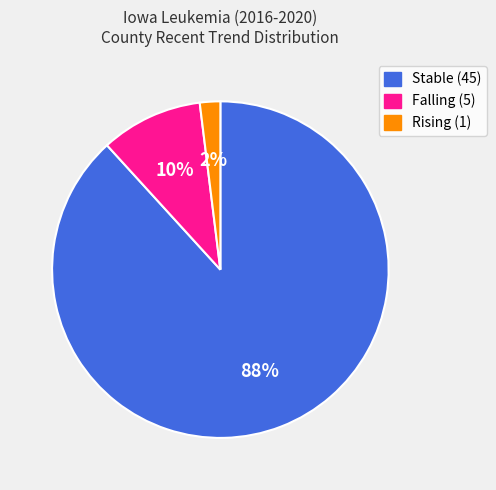

To the nearest percent, what is the average slice percentage?

33%